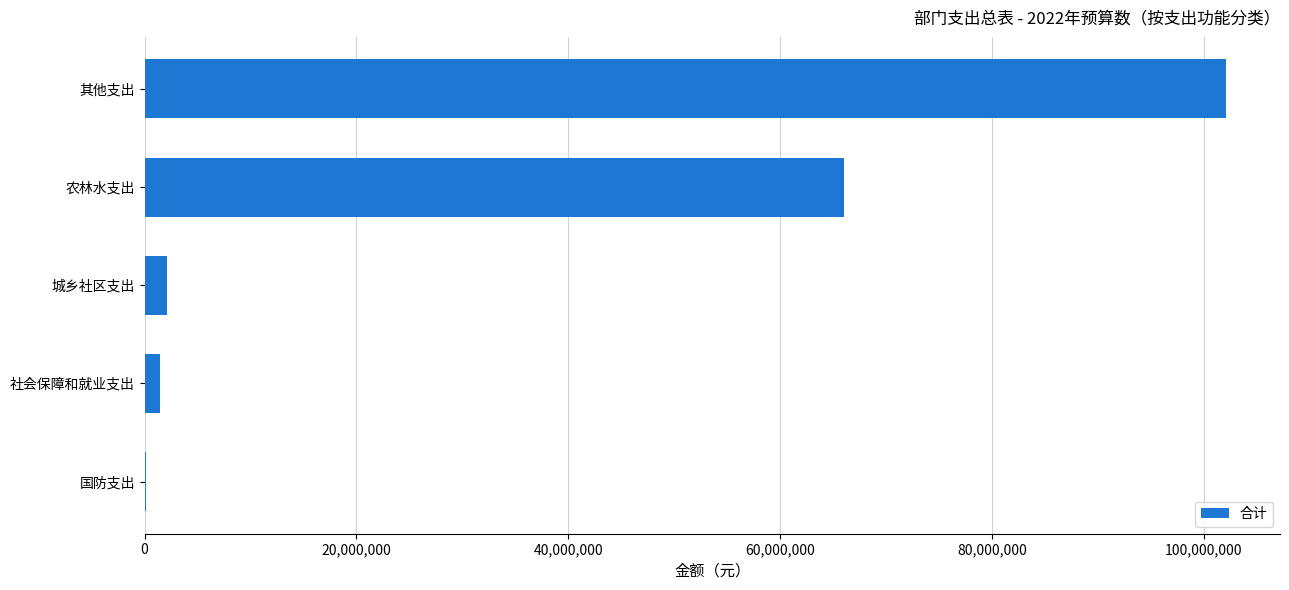

Reading top to bottom, transcribe all the data shown in this chart.

其他支出=102090362.0	农林水支出=66066785.7	城乡社区支出=2101520.0	社会保障和就业支出=1450000.0	国防支出=145529.8